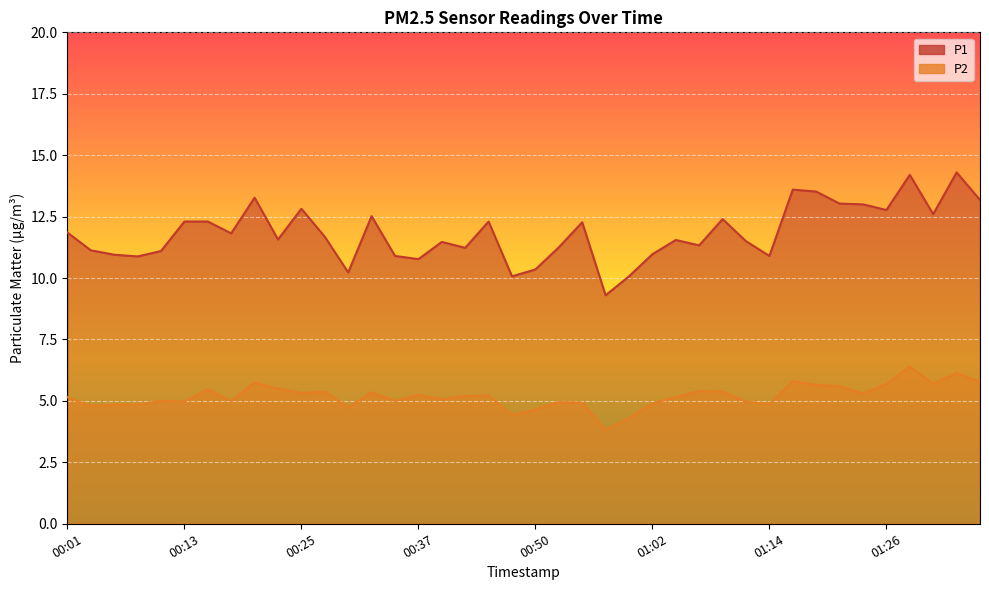

What value does the P1 series have at 00:03?

11.1